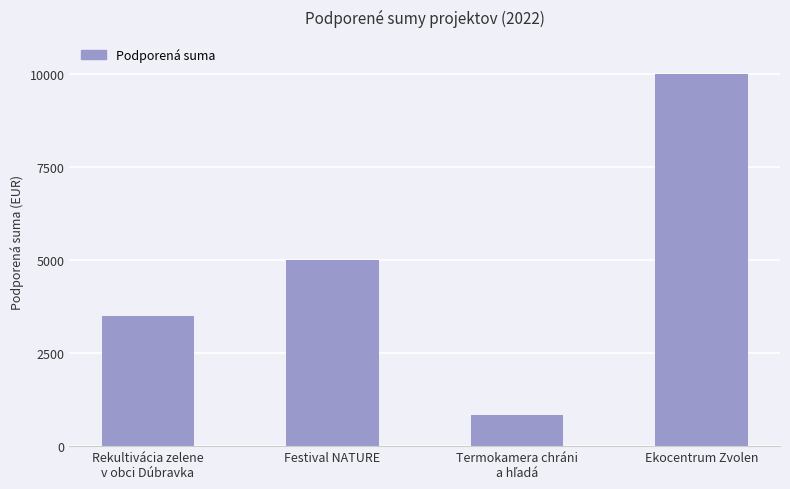

Which category has the highest value across all series?

Ekocentrum Zvolen